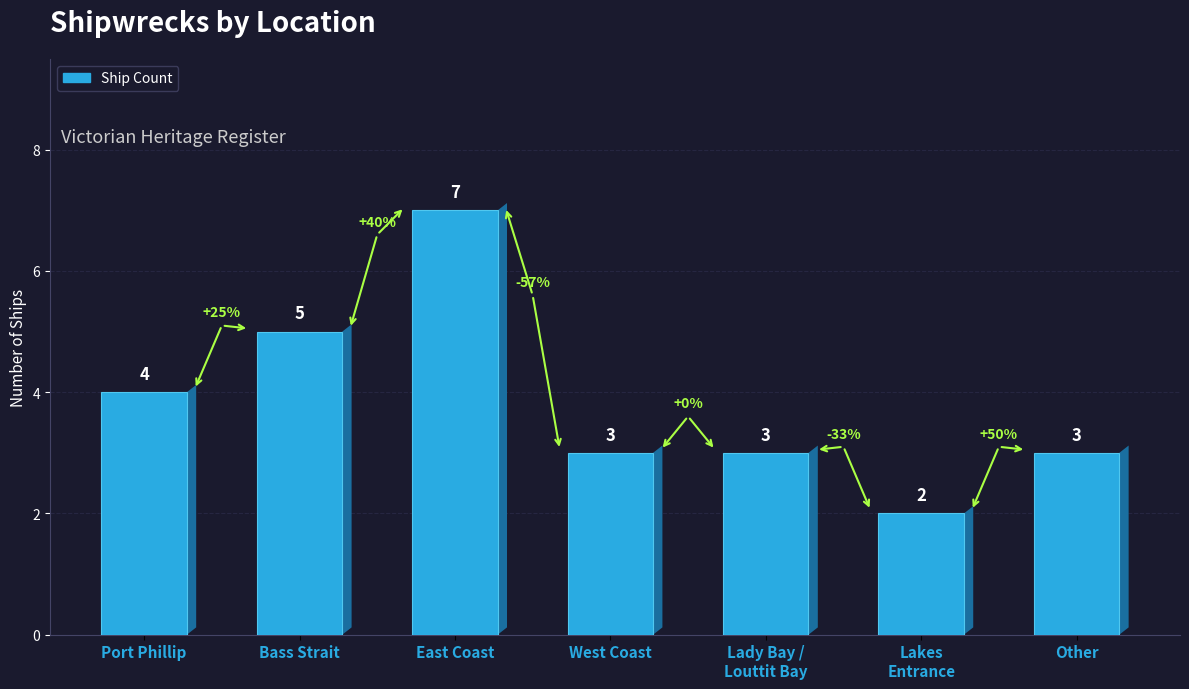

What position from the right is Other?

1